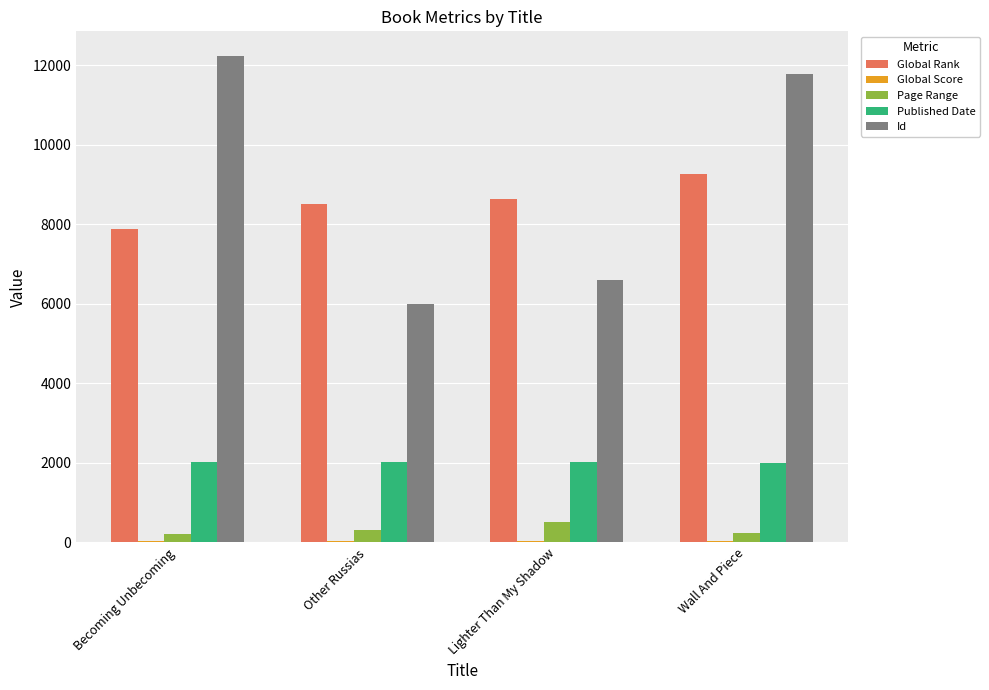

True or false: Published Date has a value of 2902 at Other Russias.

False